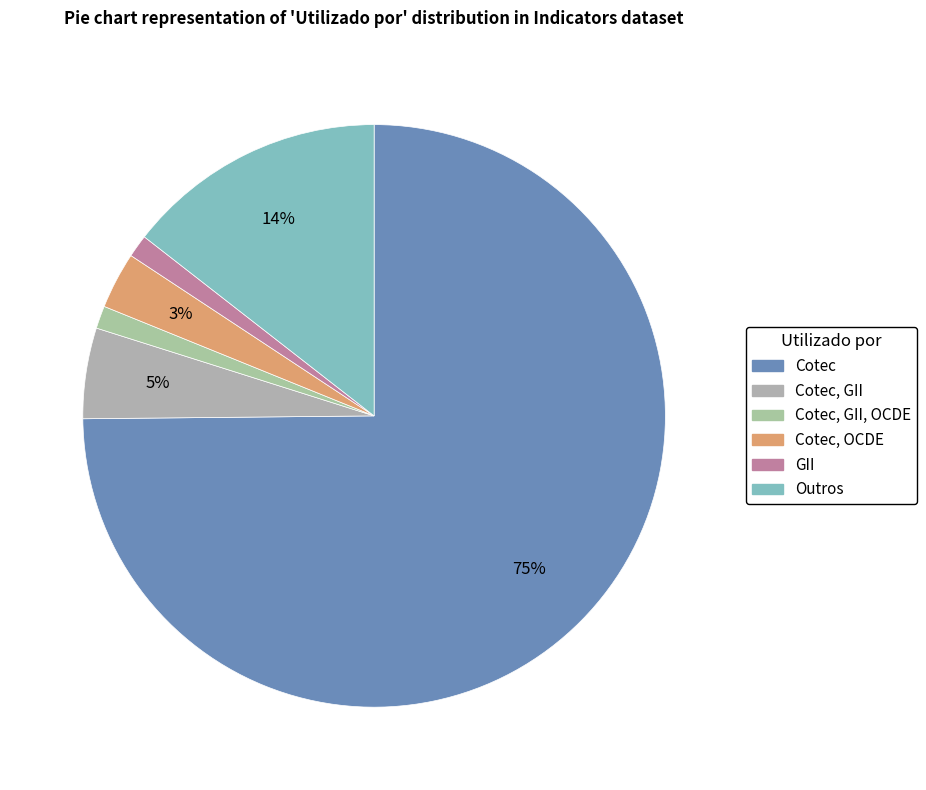

Does Cotec, OCDE account for over 50% of the chart?

No